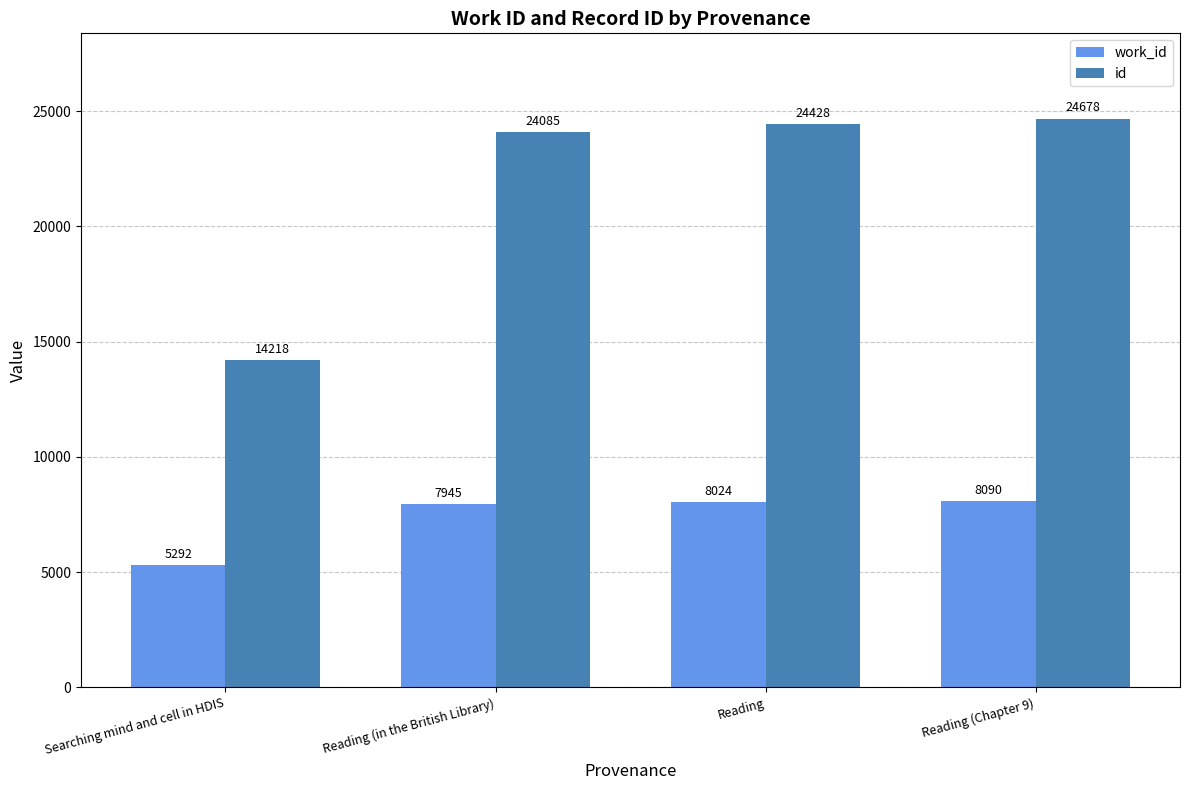

What is the label of the 2nd bar from the right?

Reading